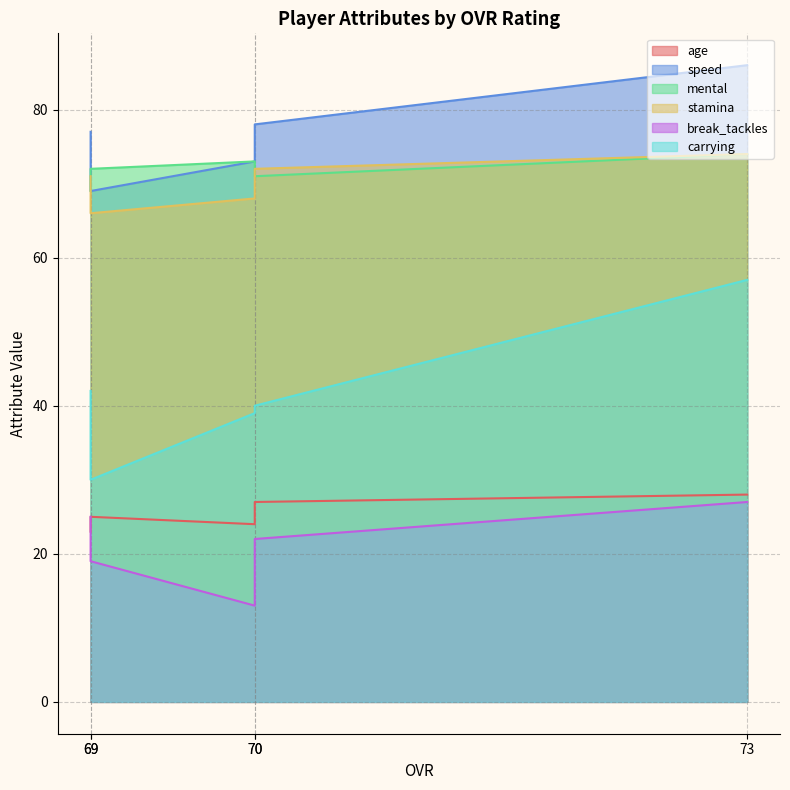

Where is stamina nearest to the value 70?

69